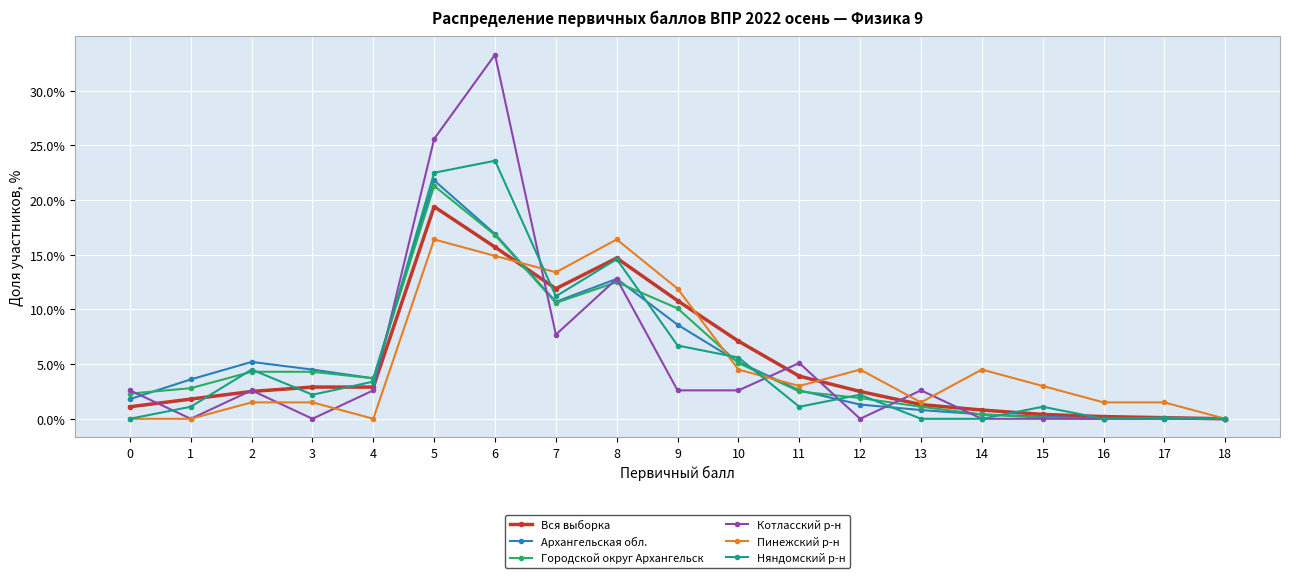

At which category is the sum across all series the highest?

5